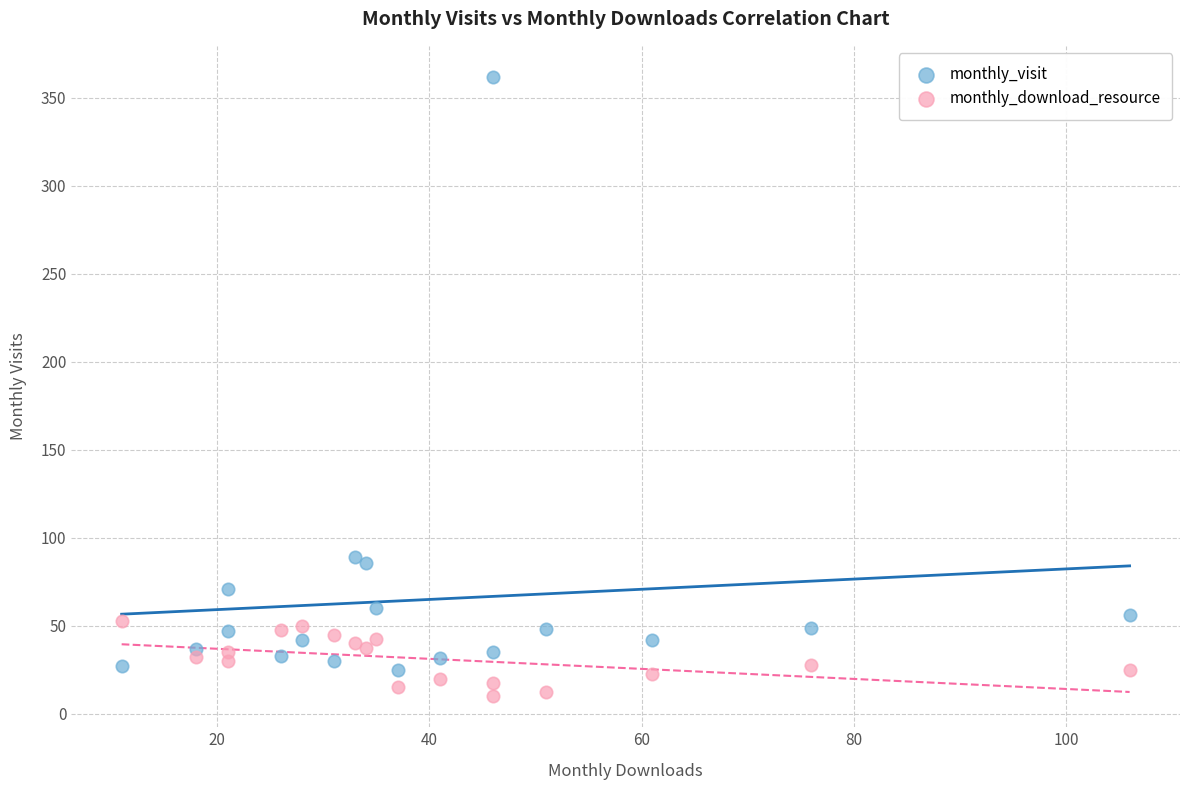

Which series contains the highest Y value?

monthly_visit